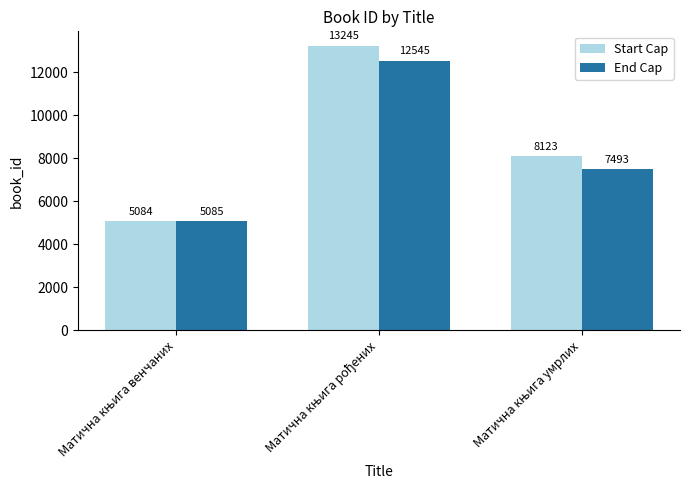

Which series has the largest total across all categories?

Start Cap